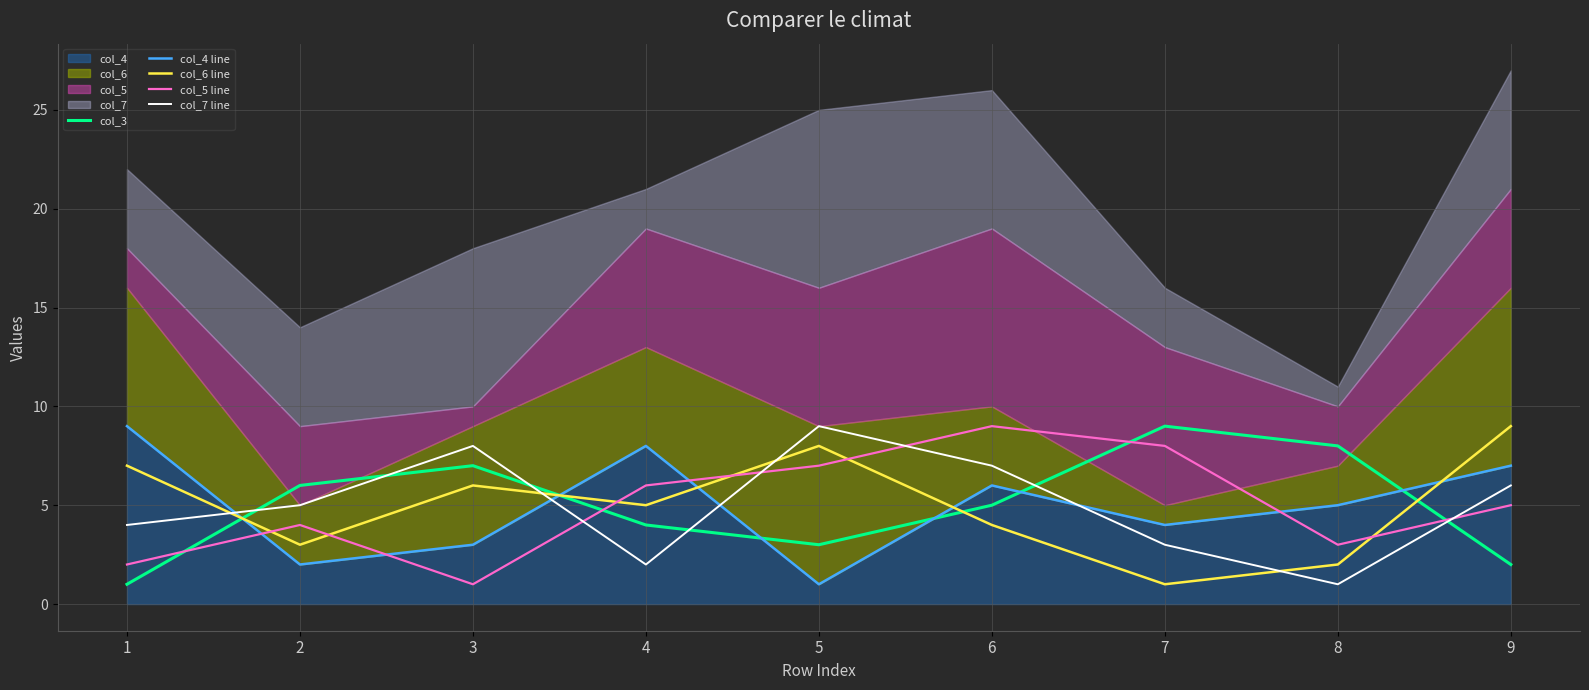

How many distinct data groups are displayed?

5